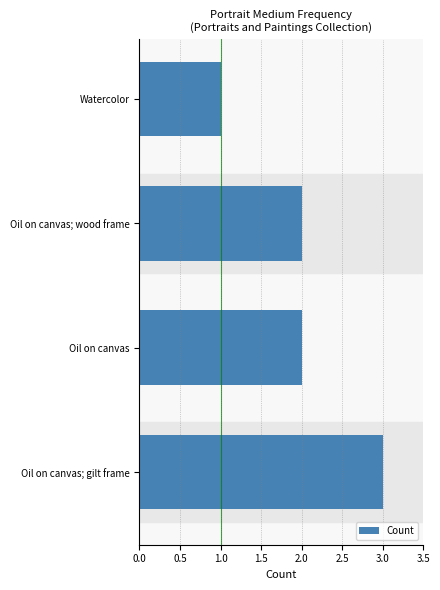

Reading bottom to top, what are all the values shown in this chart?

Oil on canvas; gilt frame=3	Oil on canvas=2	Oil on canvas; wood frame=2	Watercolor=1